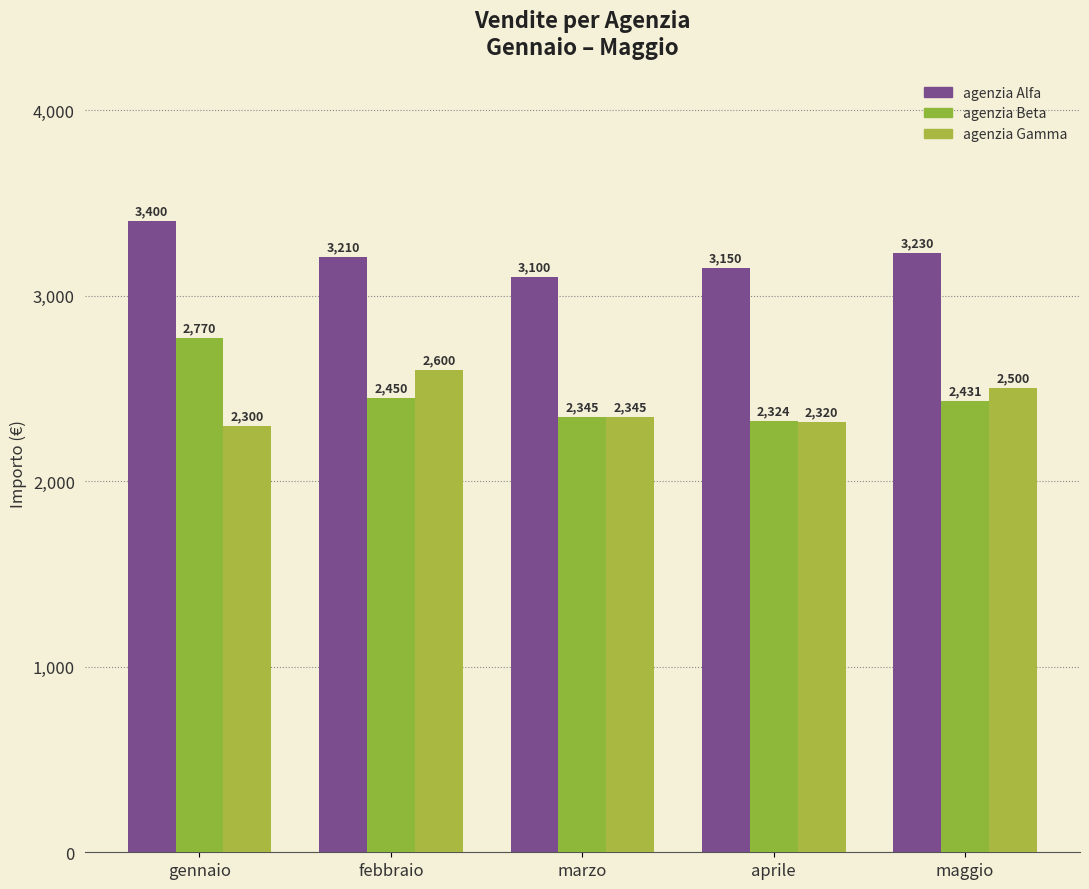

What is the sum of all agenzia Gamma values?

12065